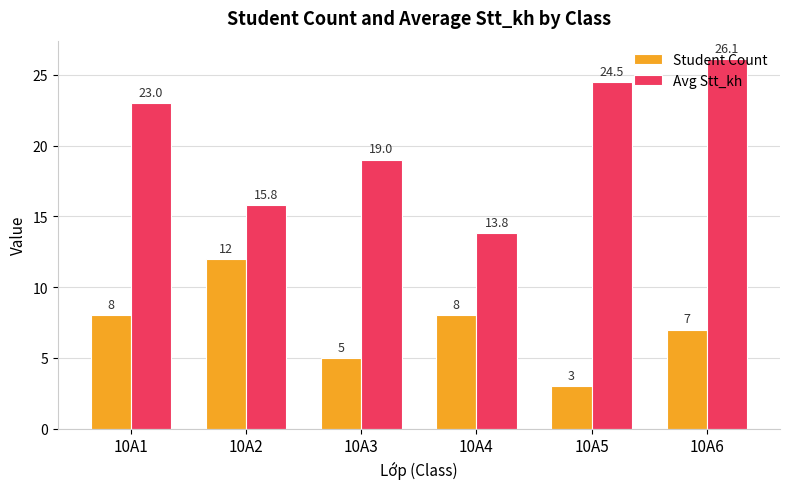

Which category has the highest value across all series?

10A6